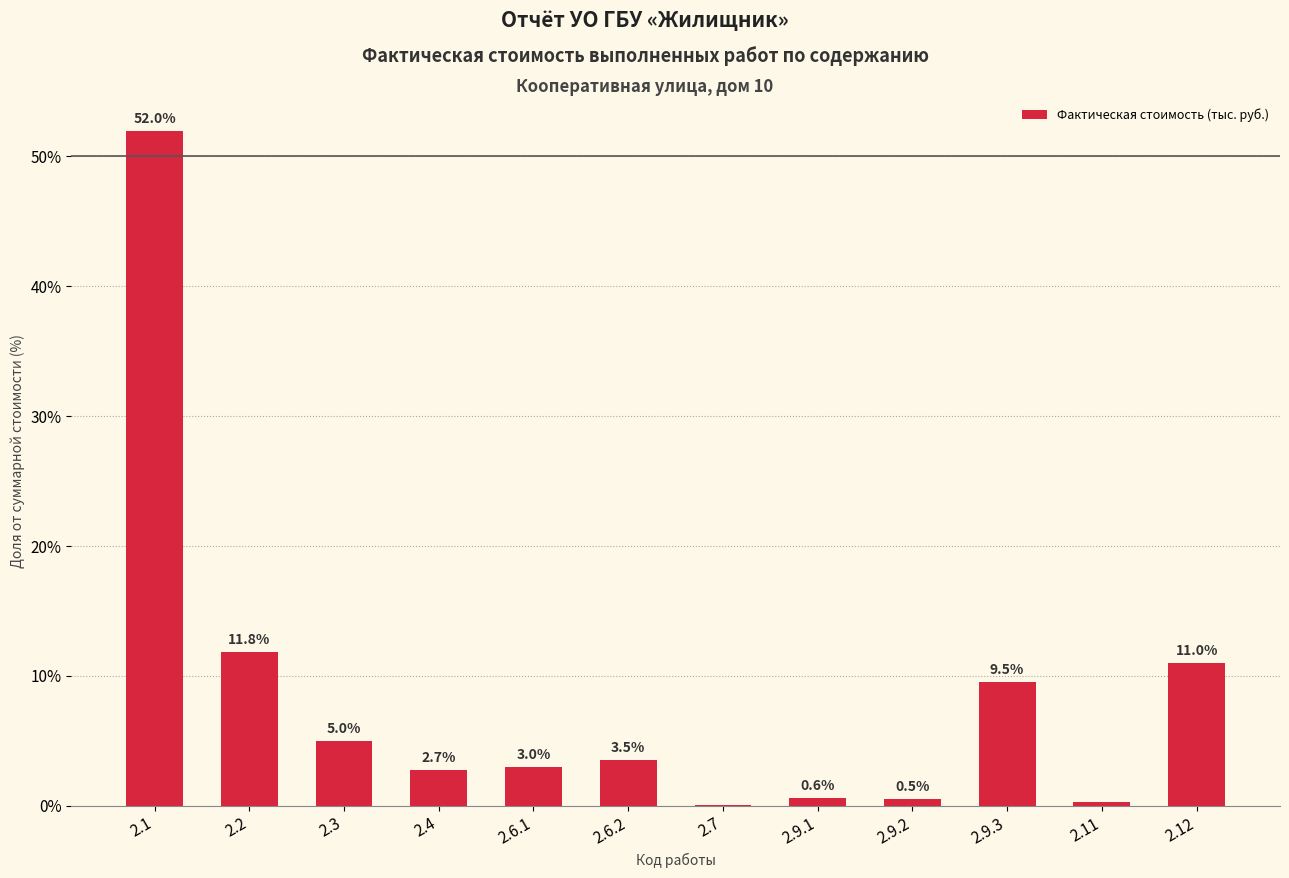

What is the change in value from 2.4 to 2.6.1?

+0.2